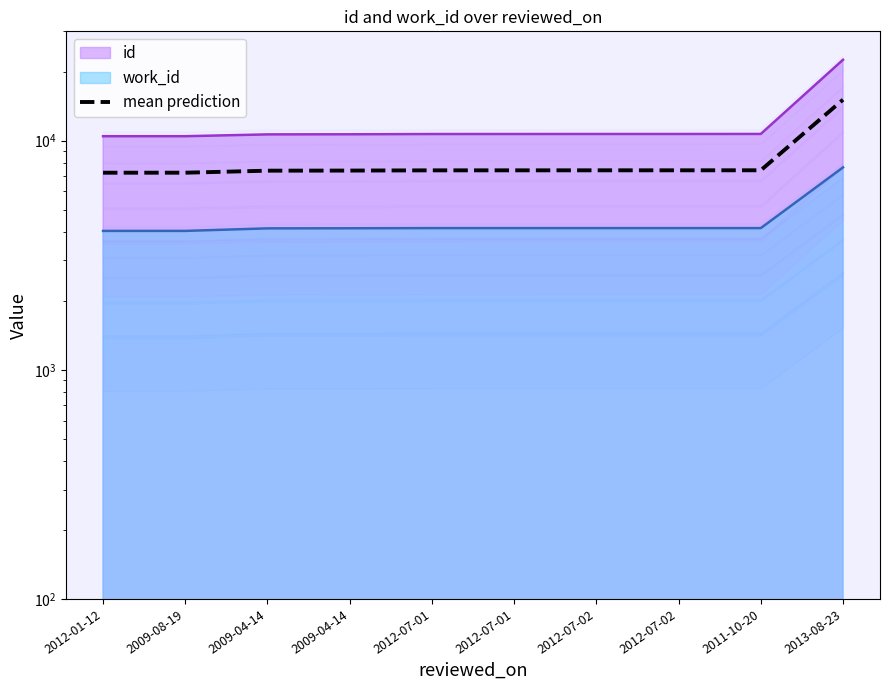

What is the difference between the values at 2012-07-02 and 2012-07-01?

2.0